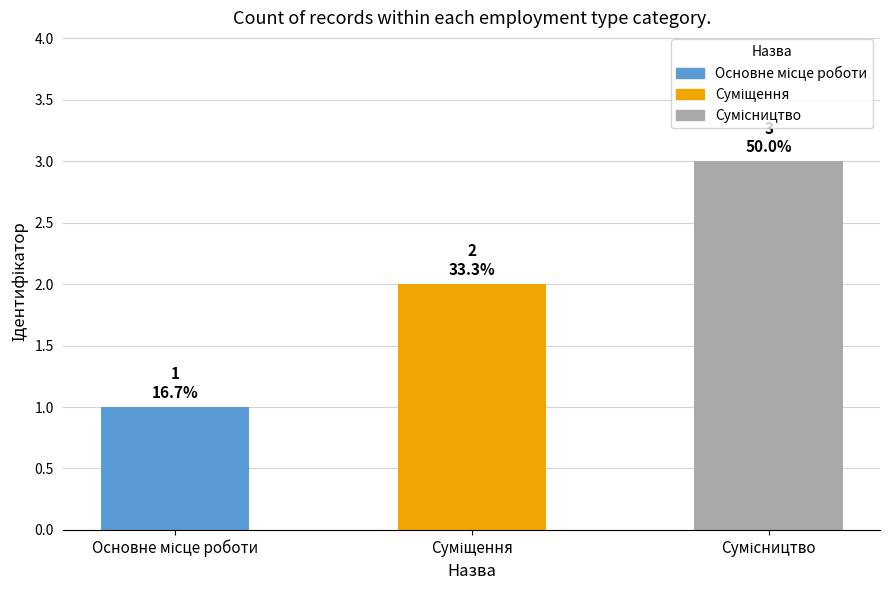

What is the sum of all values?

6